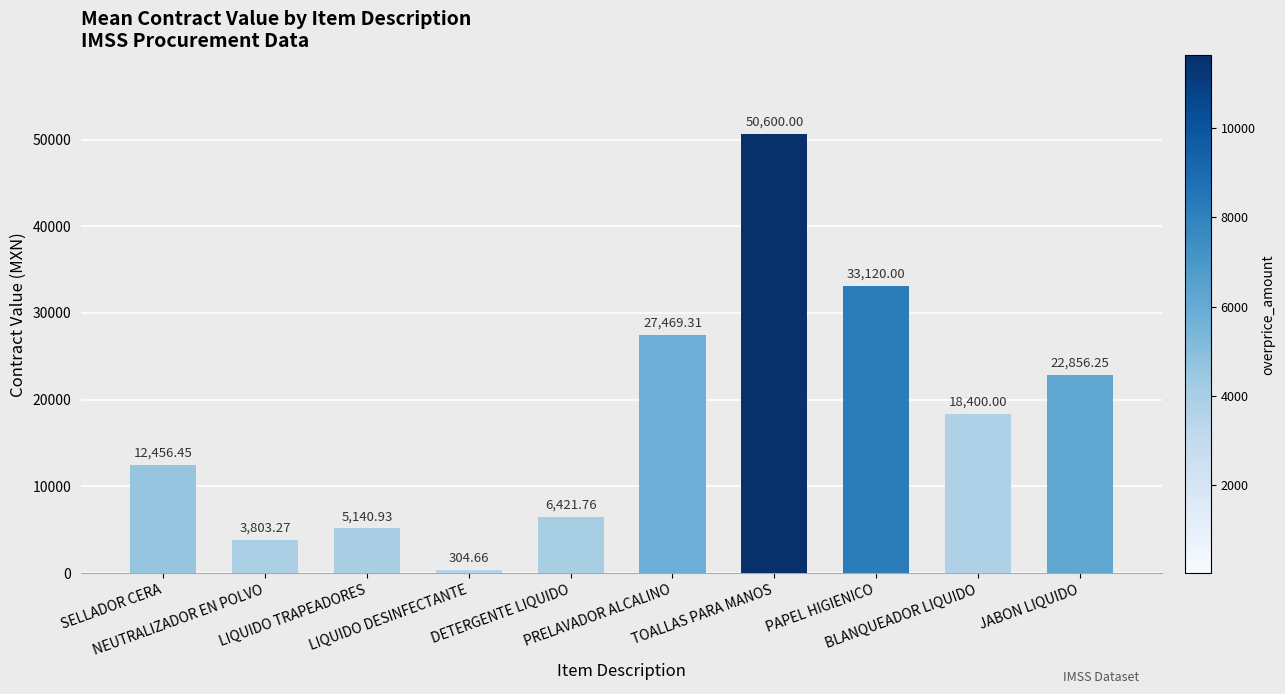

List the labels in order of value, largest first.

TOALLAS PARA MANOS, PAPEL HIGIENICO, PRELAVADOR ALCALINO, JABON LIQUIDO, BLANQUEADOR LIQUIDO, SELLADOR CERA, DETERGENTE LIQUIDO, LIQUIDO TRAPEADORES, NEUTRALIZADOR EN POLVO, LIQUIDO DESINFECTANTE